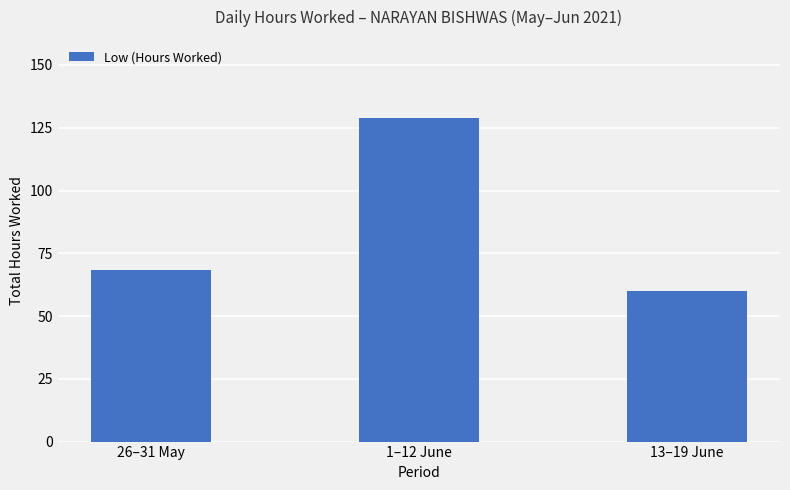

What is the maximum value shown in the chart?

129.0